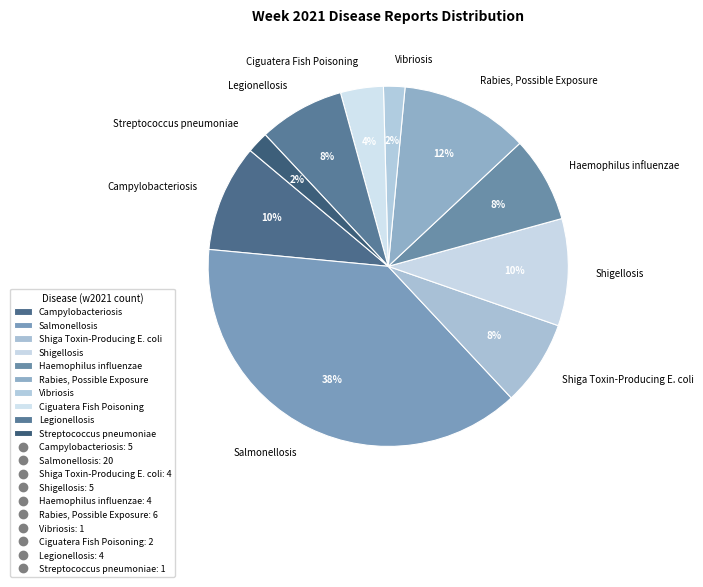

Combined, do Shigellosis and Vibriosis account for over 50%?

No